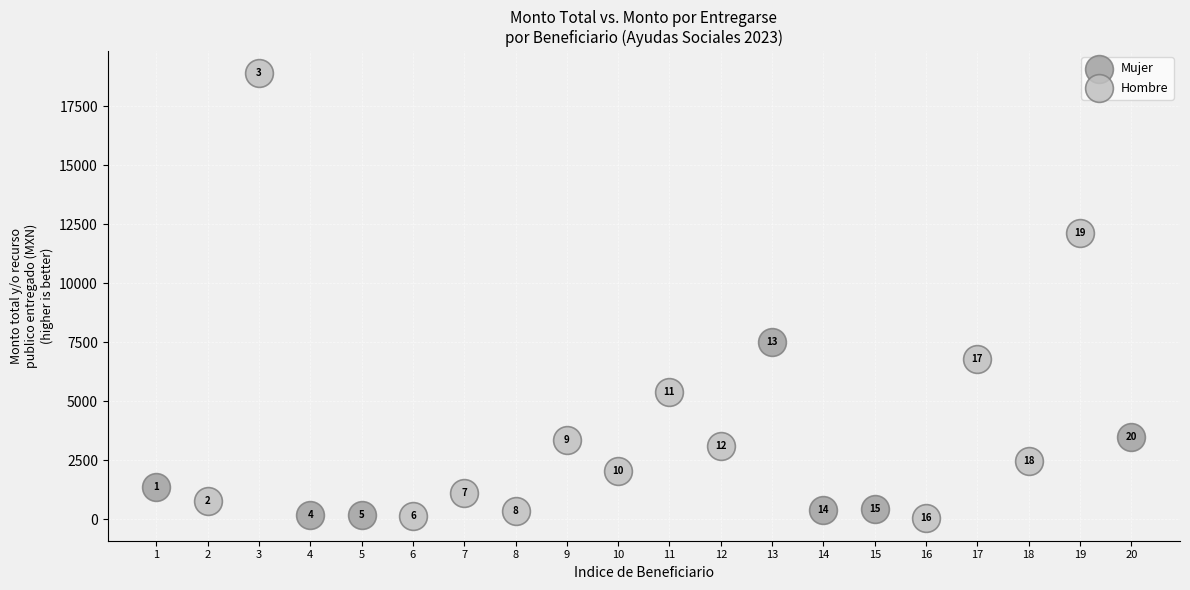

Which series reaches the maximum Y coordinate?

Hombre